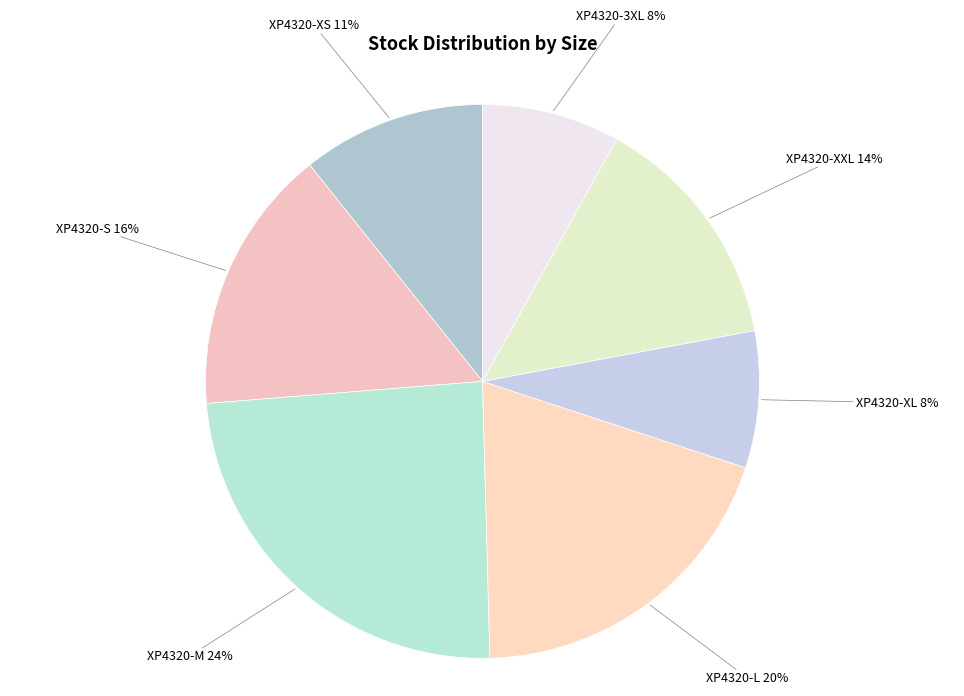

Does XP4320-S account for over 50% of the chart?

No